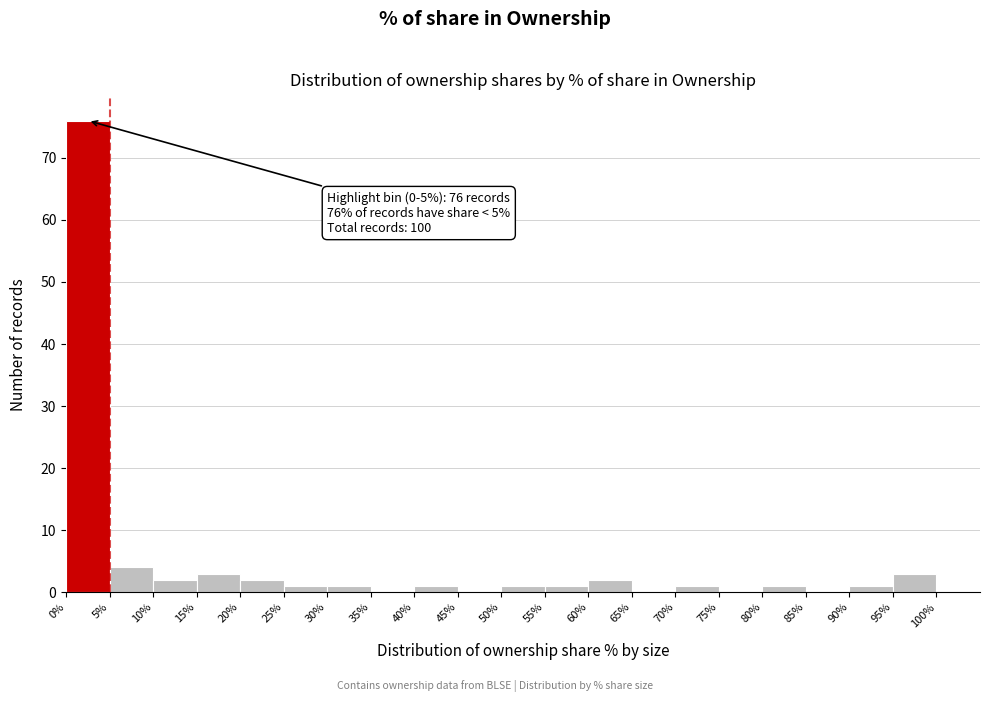

Over which range of the x-axis is the bar tallest?

0% to 5%